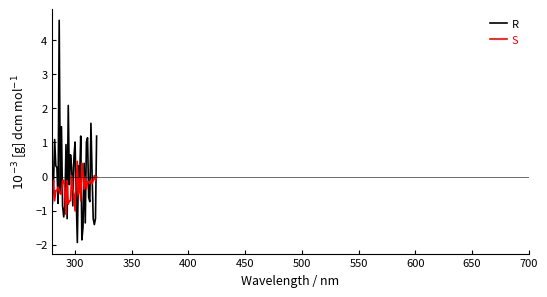

What is the minimum value shown in the chart?

-1.9